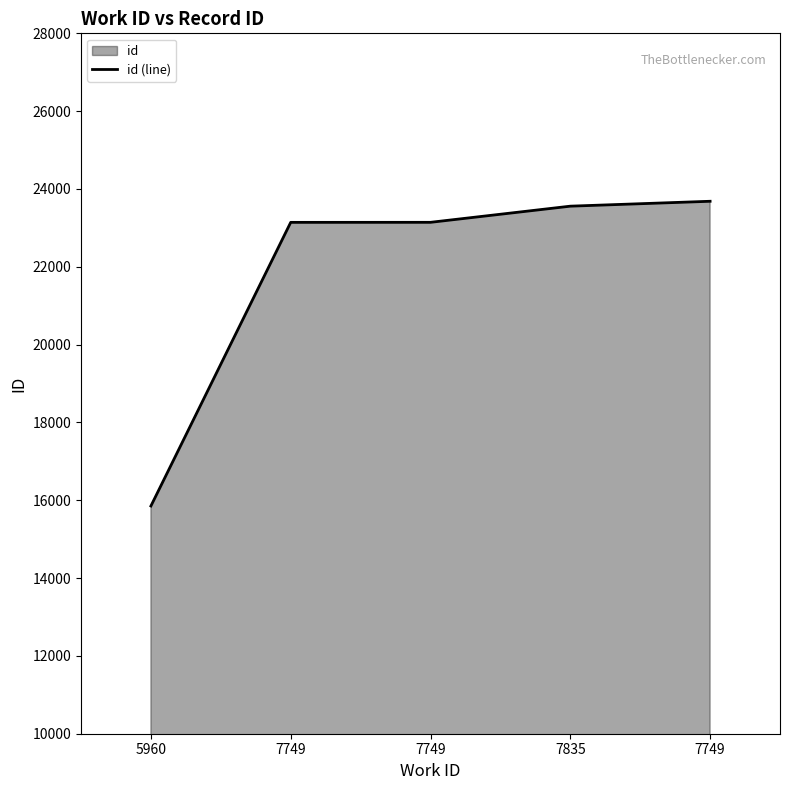

What is the sum of the values at 7835 and 7749?

47242